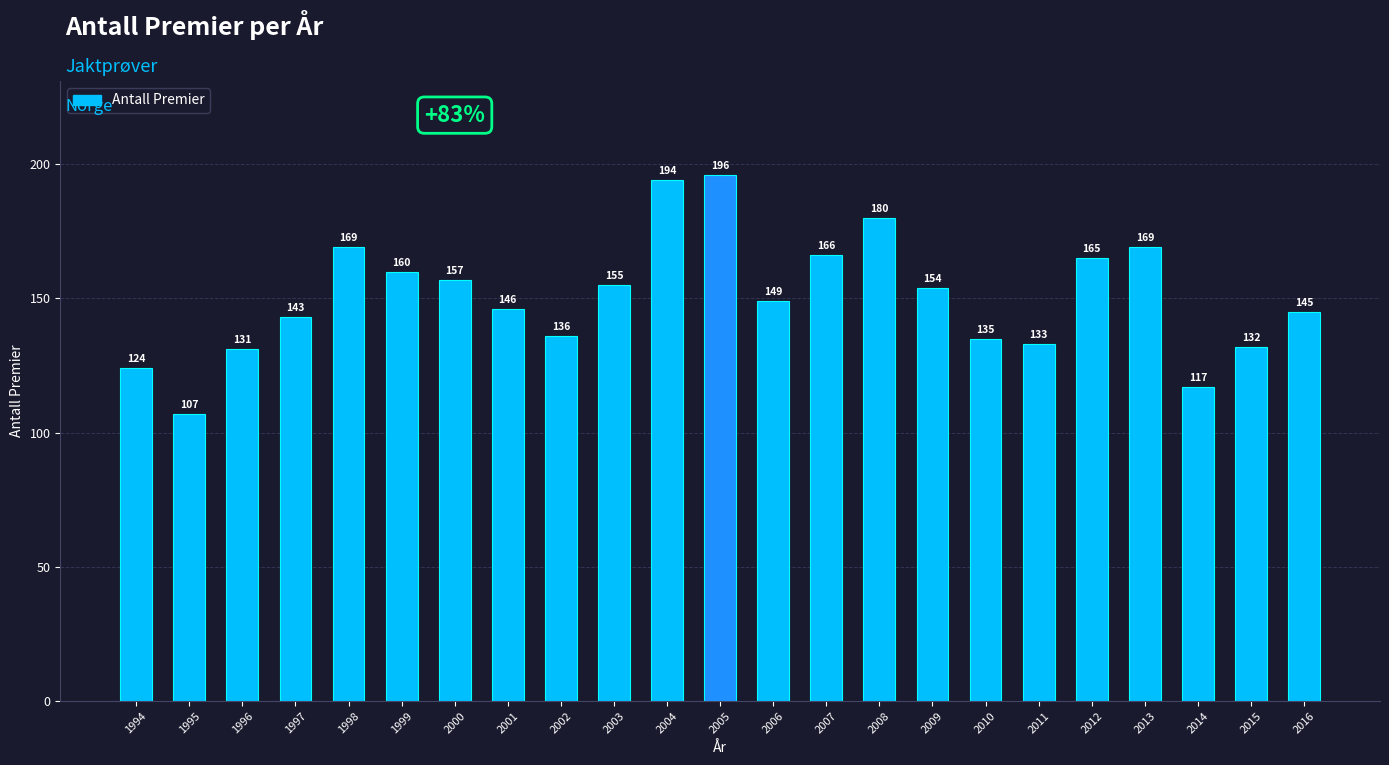

Read the value at 1997.

143